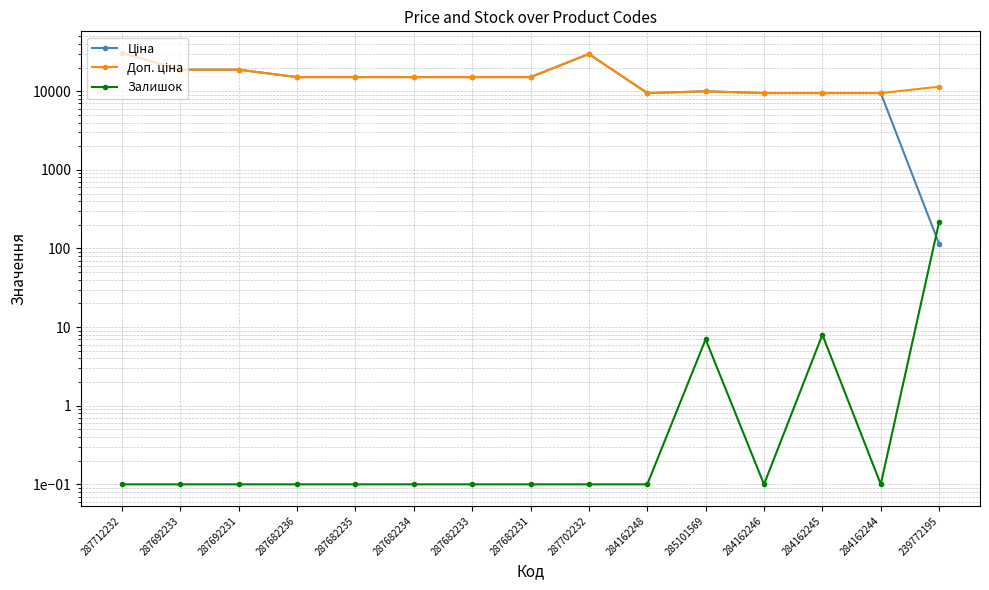

The value of Доп. ціна at 287712232 is 30717.1. True or false?

True